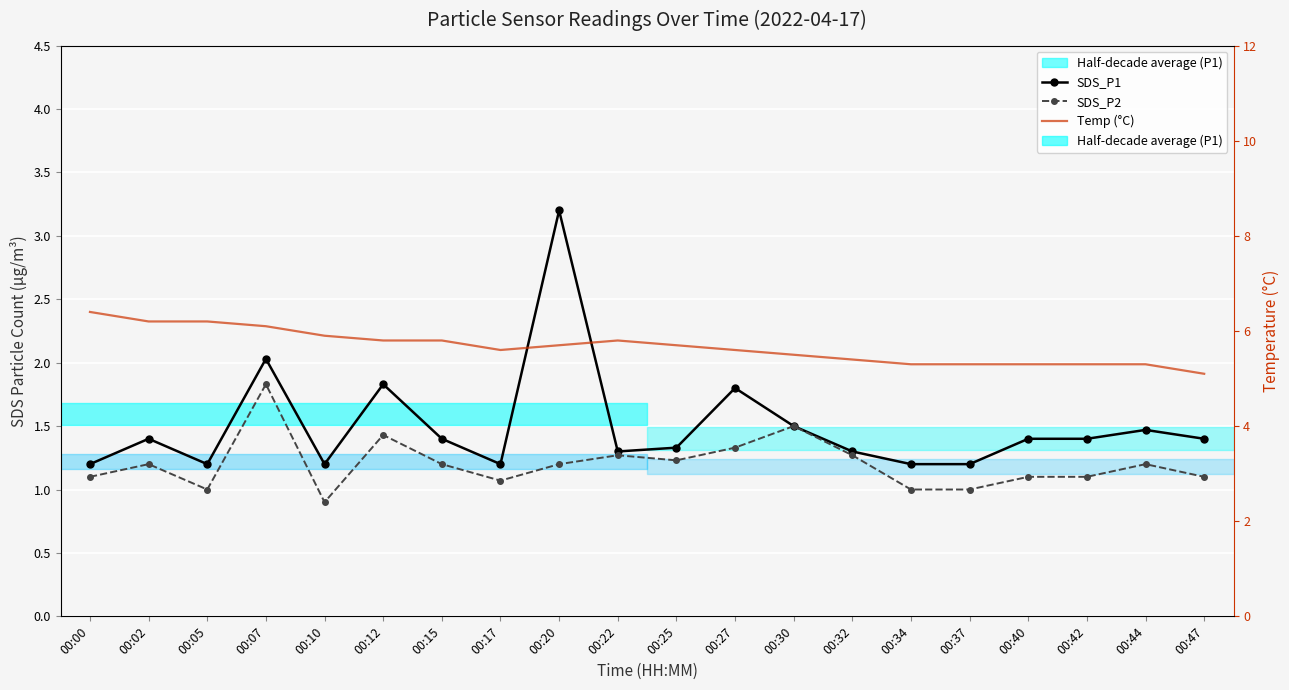

True or false: Temp (°C) has more than 2 points higher than both neighbors.

False